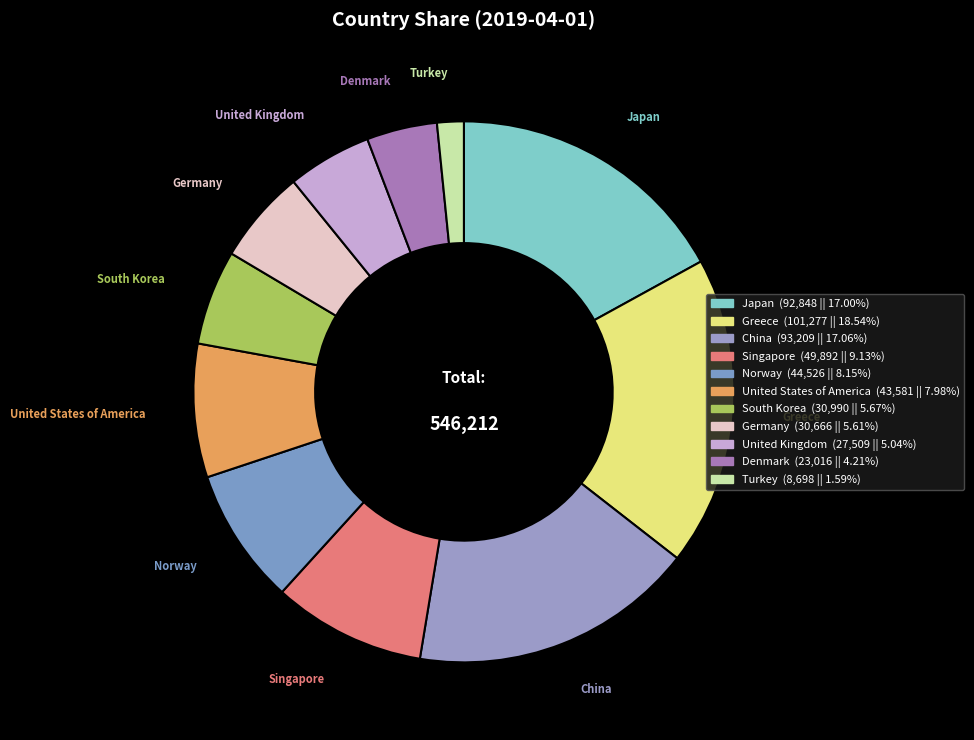

Count the number of slices in the pie.

11